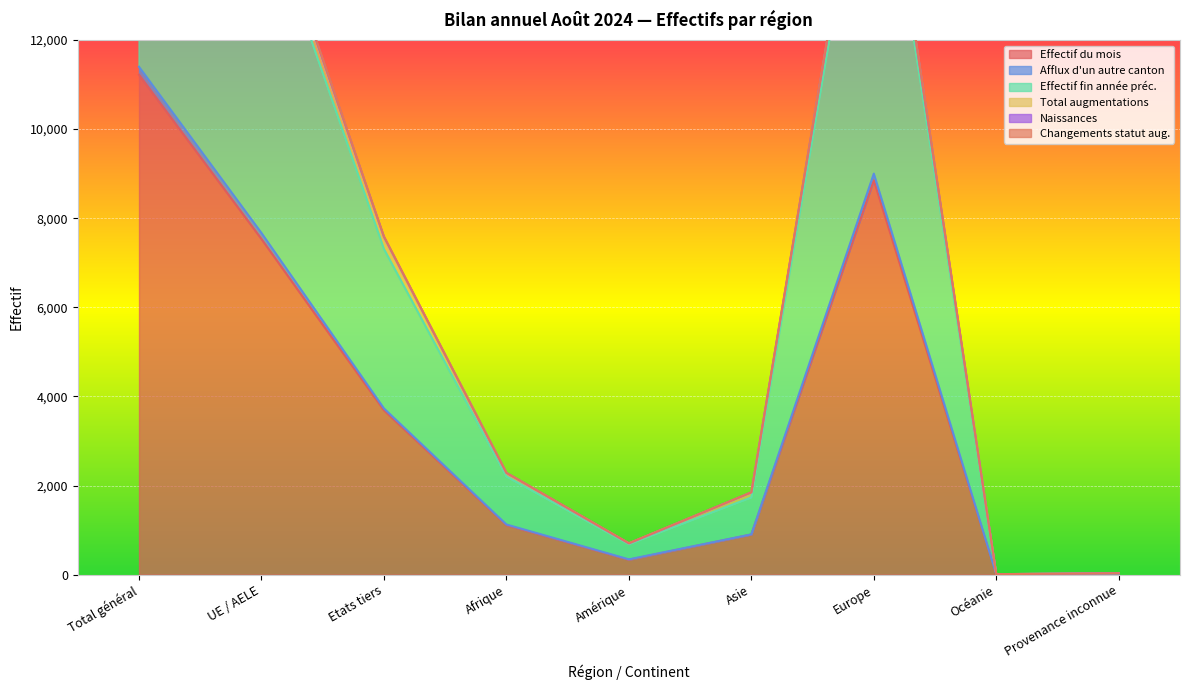

What is the difference between the highest and lowest values at UE / AELE?

7982